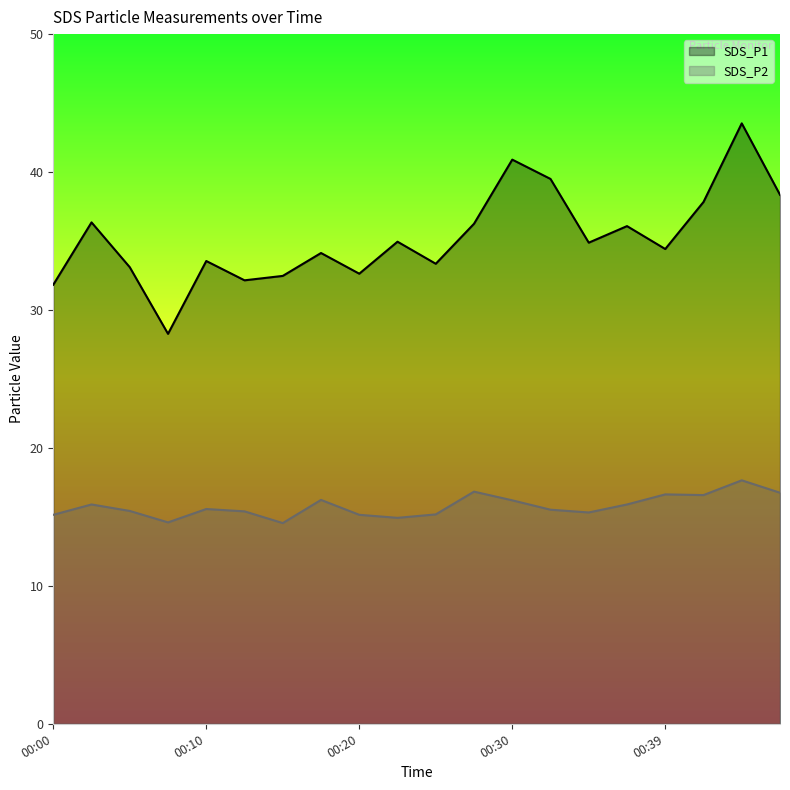

How many lines are shown in the chart?

2